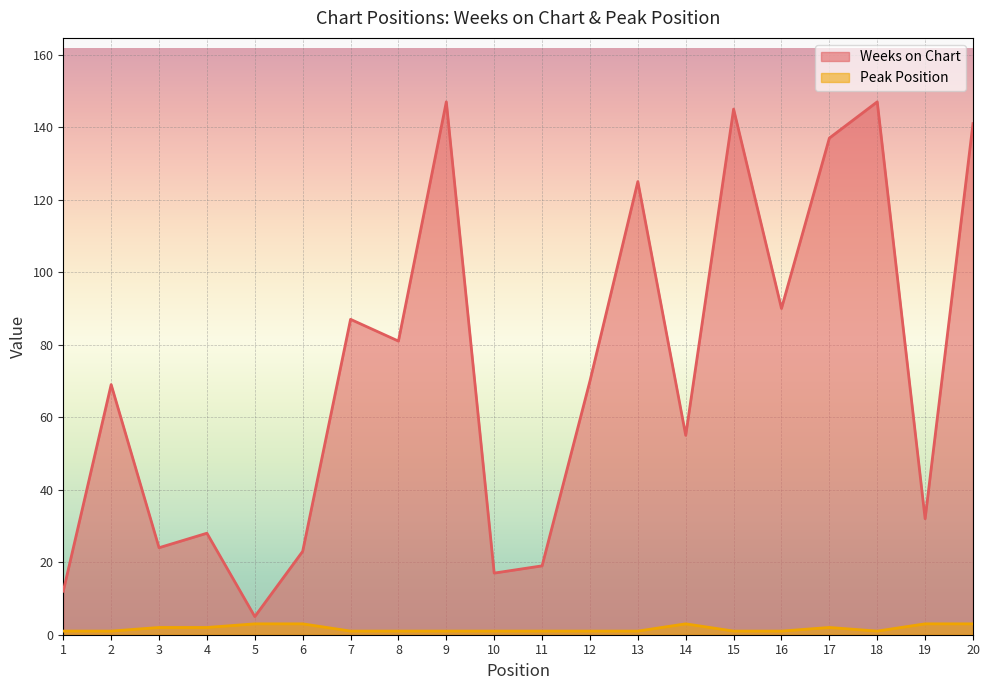

Reading left to right, transcribe all the data shown in this chart.

Weeks on Chart: 1=12	2=69	3=24	4=28	5=5	6=23	7=87	8=81	9=147	10=17	11=19	12=70	13=125	14=55	15=145	16=90	17=137	18=147	19=32	20=141
Peak Position: 1=1	2=1	3=2	4=2	5=3	6=3	7=1	8=1	9=1	10=1	11=1	12=1	13=1	14=3	15=1	16=1	17=2	18=1	19=3	20=3